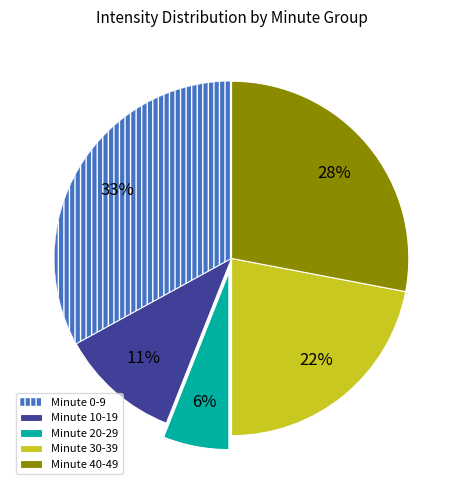

Do Minute 30-39 and Minute 10-19 together represent more than half of the pie?

No